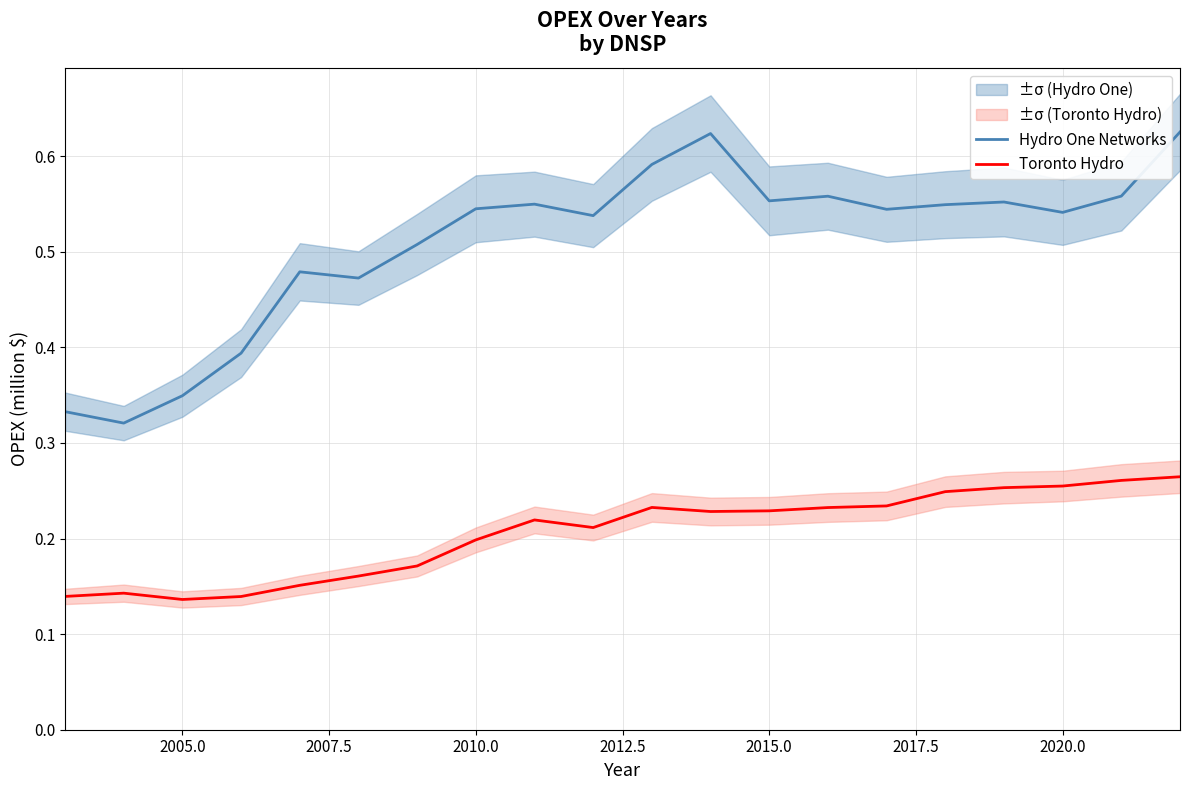

True or false: Toronto Hydro has a value of 0.3 at 2010.0.

False